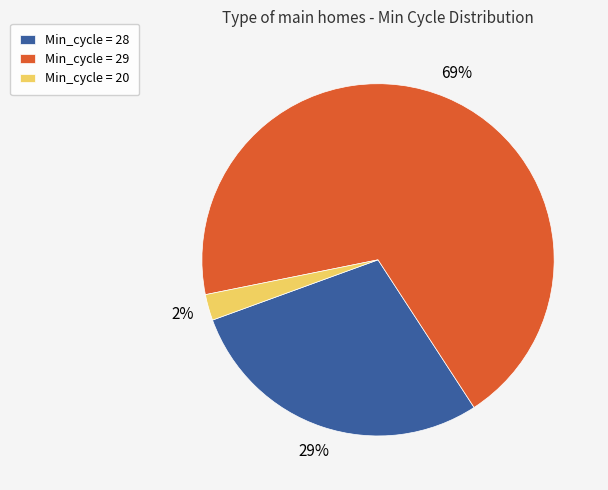

Is the sum of Min_cycle = 28 and Min_cycle = 20 greater than half?

No